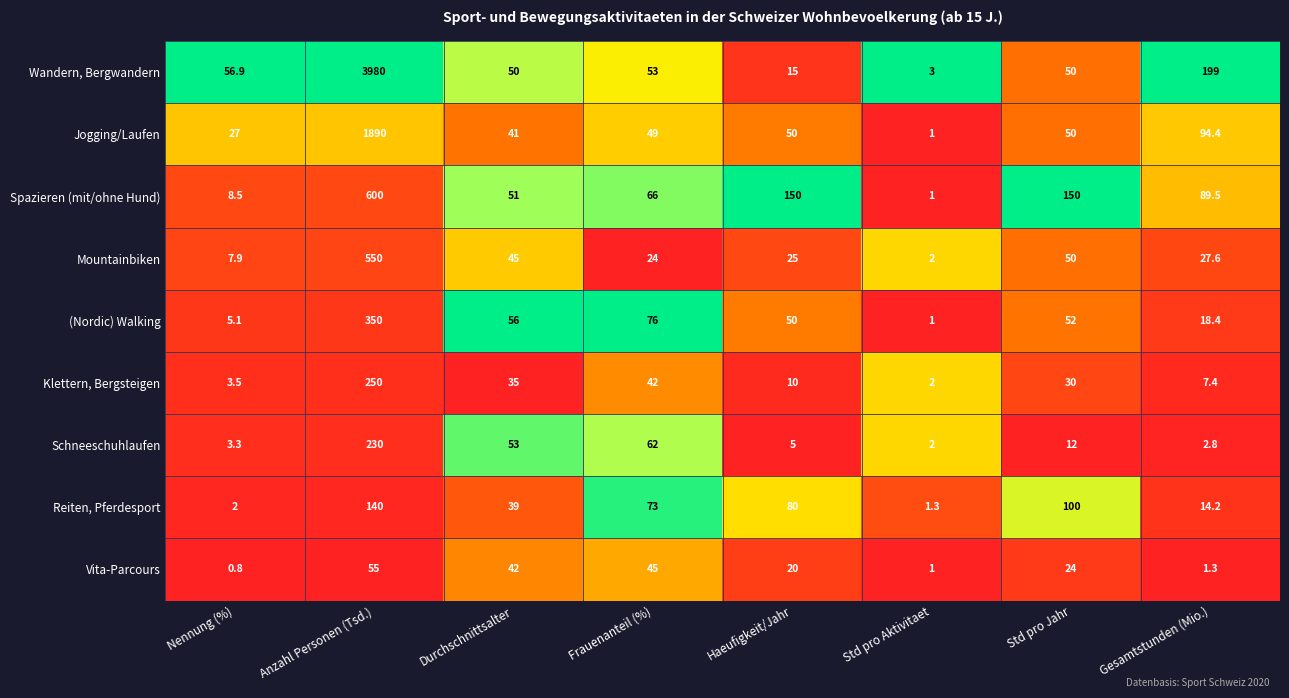

At Frauenanteil (%), list the series in order from largest to smallest.

(Nordic) Walking, Reiten, Pferdesport, Spazieren (mit/ohne Hund), Schneeschuhlaufen, Wandern, Bergwandern, Jogging/Laufen, Vita-Parcours, Klettern, Bergsteigen, Mountainbiken